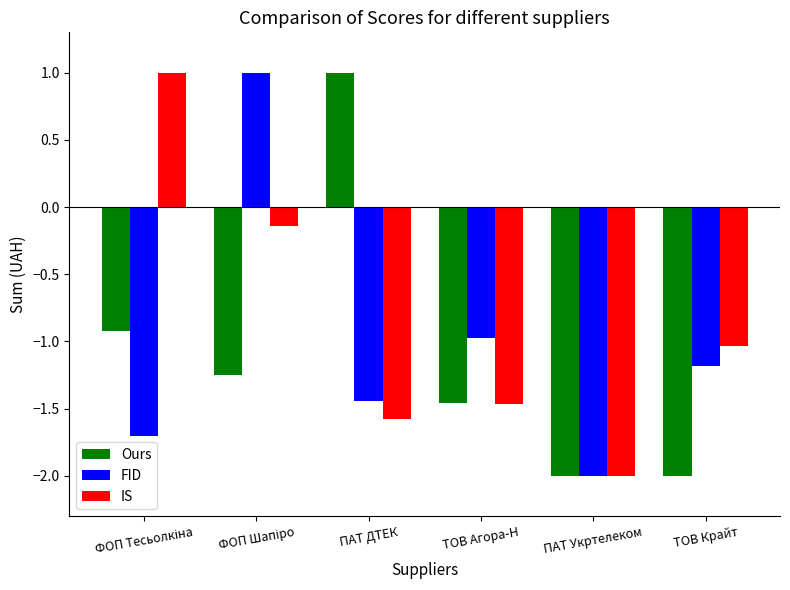

Between ПАТ ДТЕК and ПАТ Укртелеком, which series saw the biggest shift?

Ours